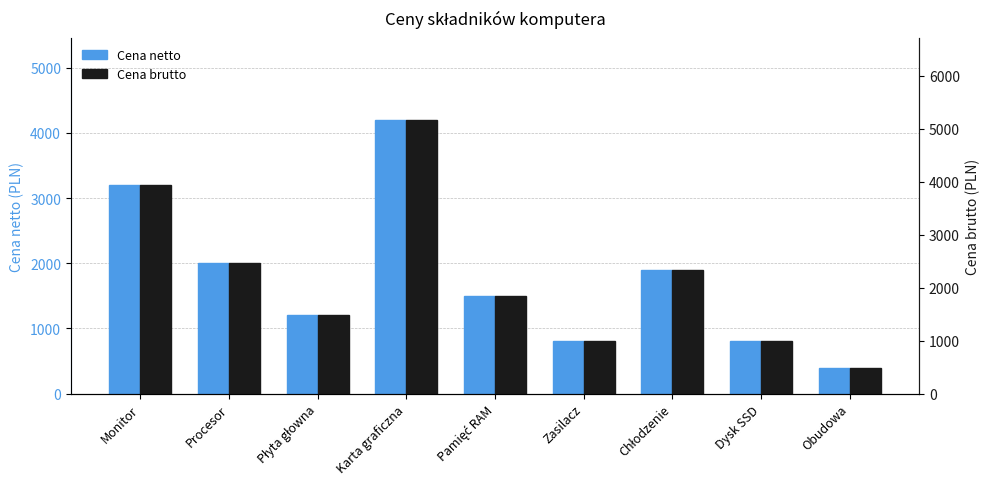

Reading left to right, what are all the values shown in this chart?

Cena netto: 3200	2000	1200	4200	1500	800	1900	800	400
Cena brutto: 3936	2460	1476	5166	1845	984	2337	984	492